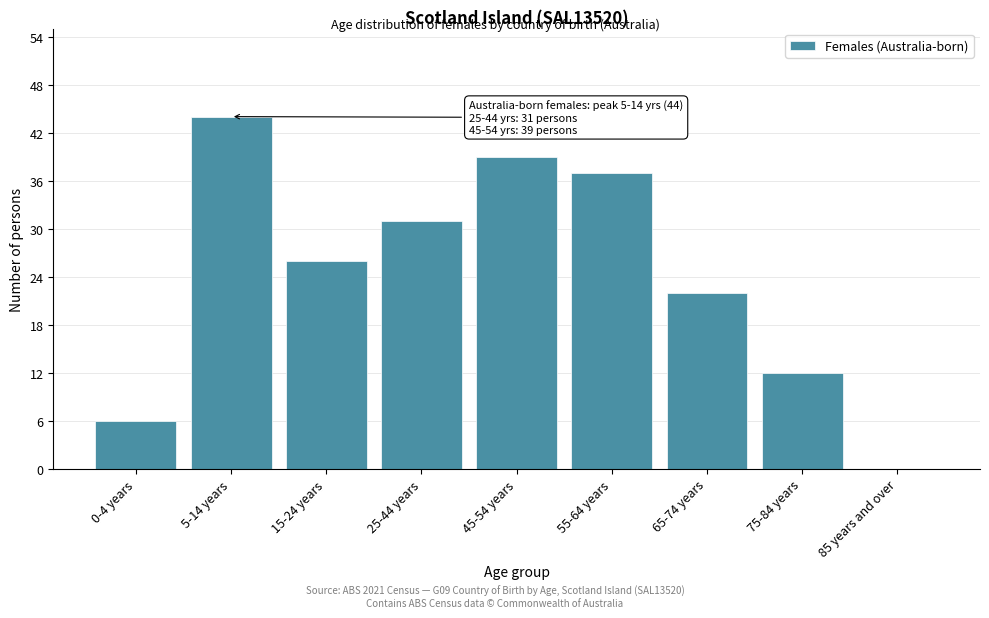

Reading left to right, list all the values displayed in this chart.

0-4 years=6	5-14 years=44	15-24 years=26	25-44 years=31	45-54 years=39	55-64 years=37	65-74 years=22	75-84 years=12	85 years and over=0